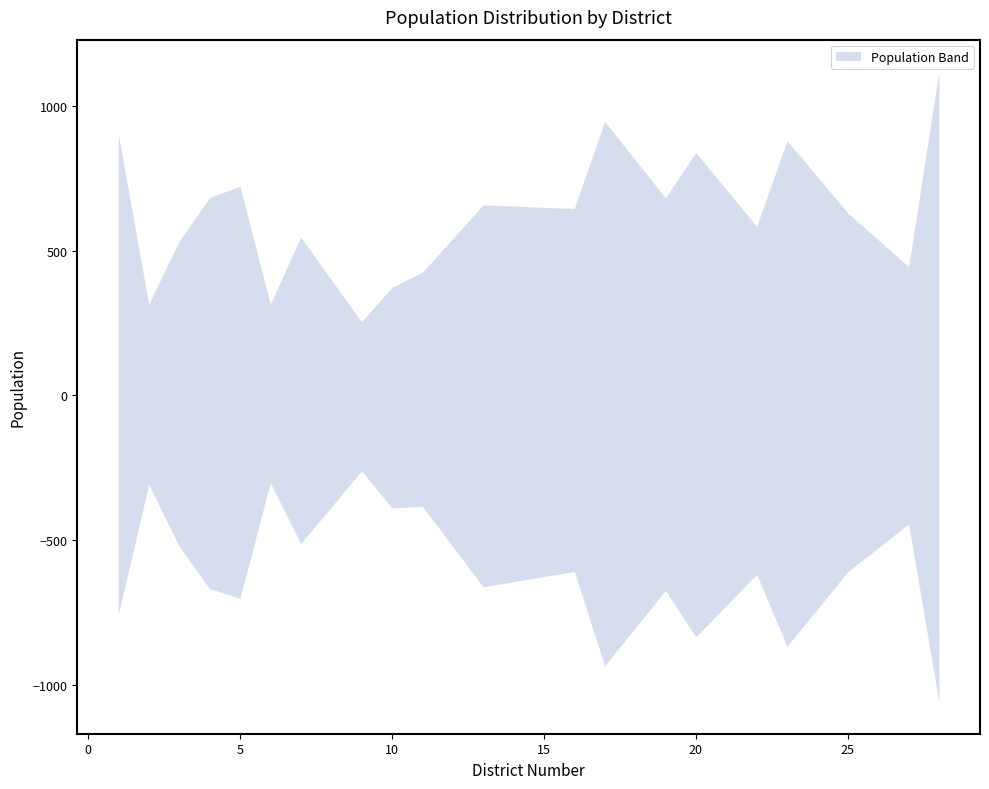

True or false: age_35_39_male and total cross at least once.

False